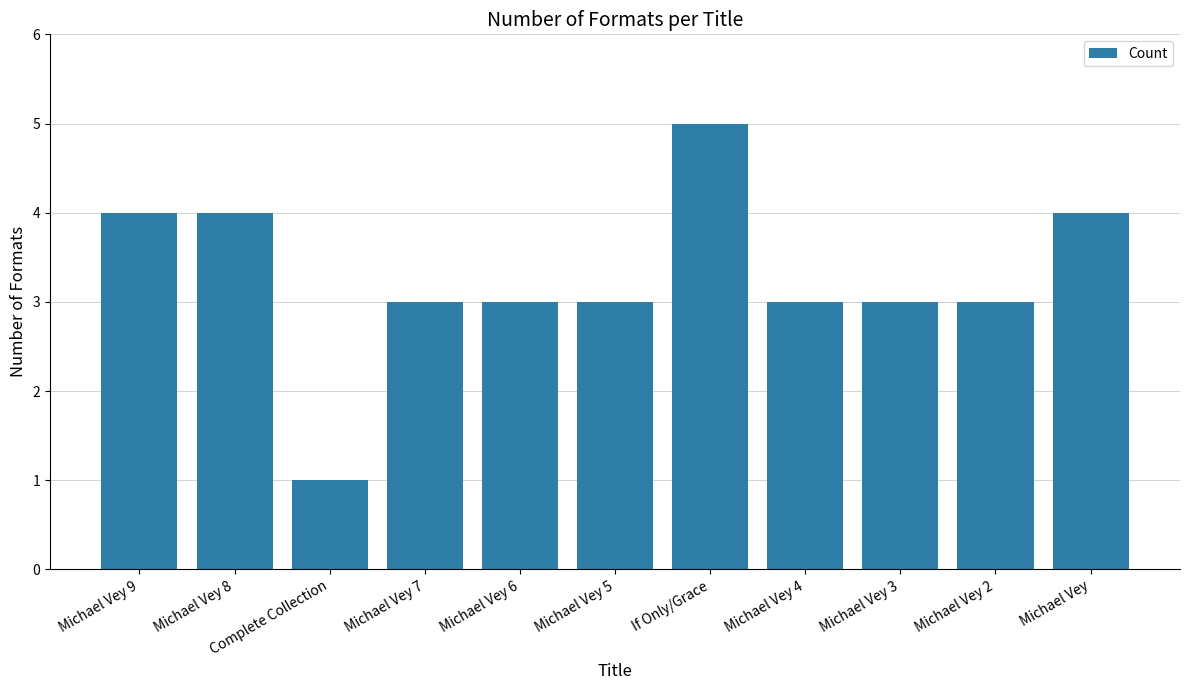

What position from the left is Michael Vey 9?

1